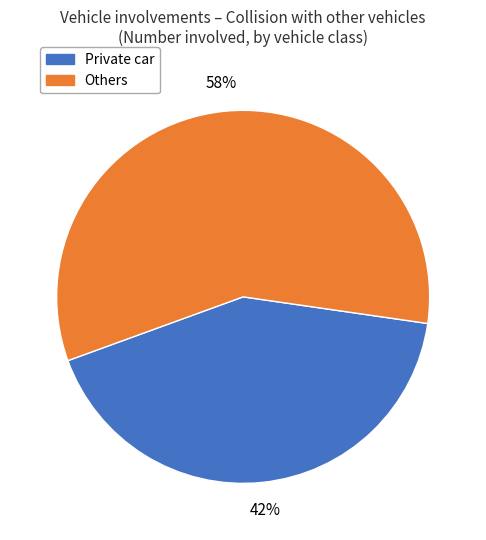

Is there a majority slice in this chart?

Yes